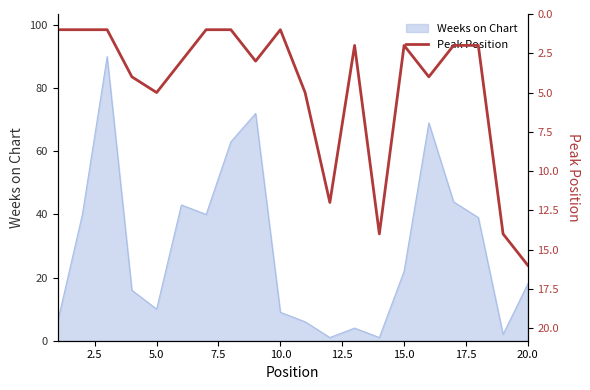

The Weeks on Chart series shows 18 at 20.0. True or false?

True